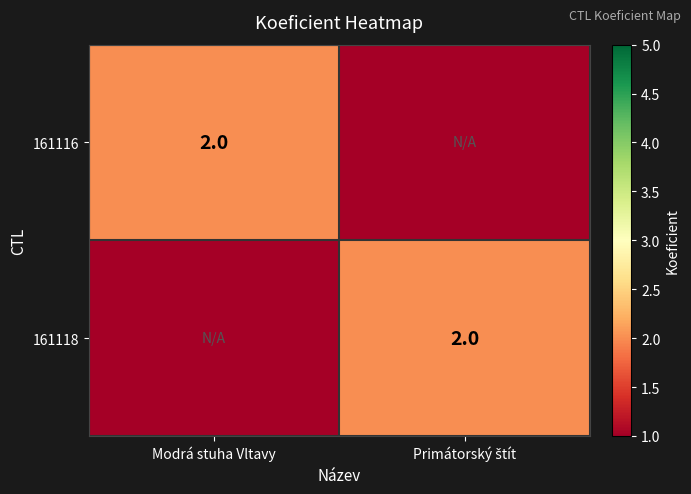

True or false: 161116 has a value of 2 at Modrá stuha Vltavy.

True